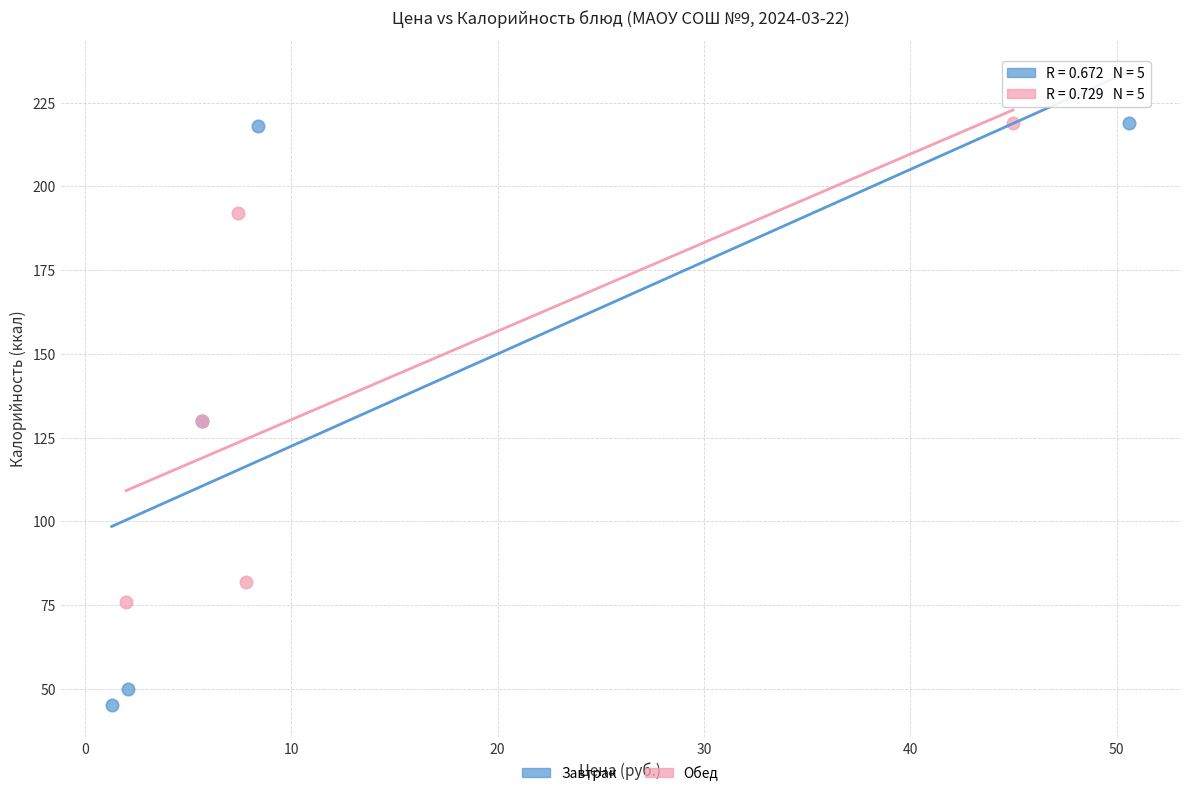

Which series reaches the minimum Y coordinate?

Завтрак